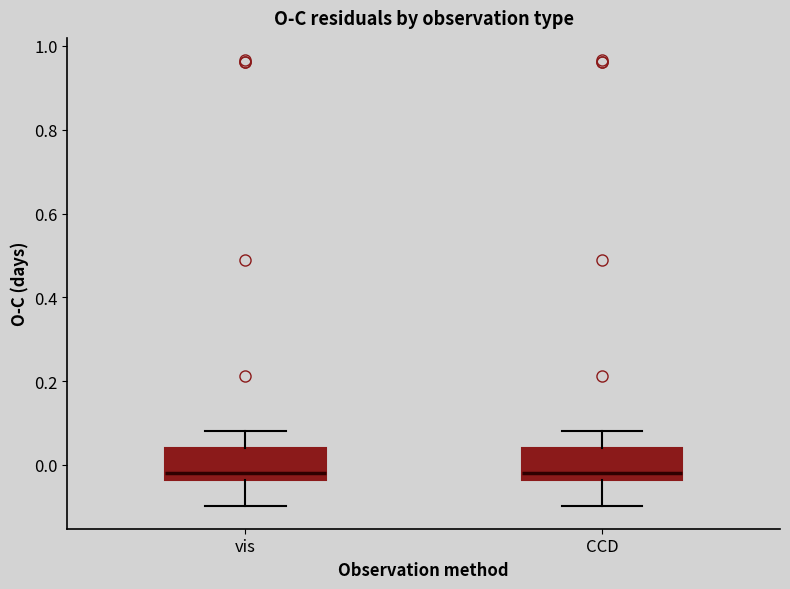

Where does the lower whisker of the box for vis end on the y-axis? The values are not printed on the chart, so give them approximately, as read against the axis.

-0.10